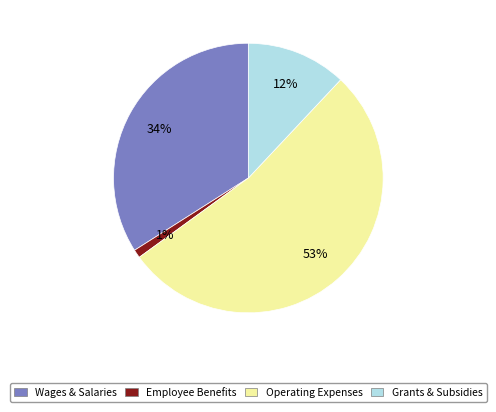

Which has a higher value, Wages & Salaries or Employee Benefits?

Wages & Salaries